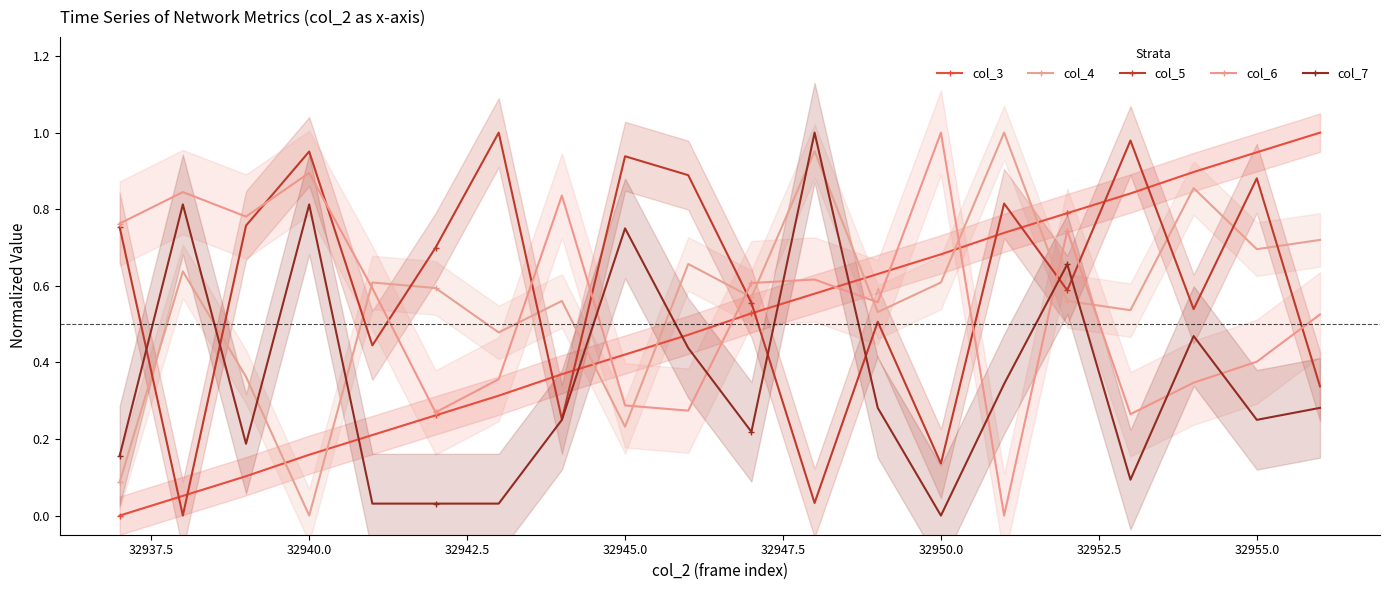

True or false: col_3 and col_4 intersect in this chart.

True